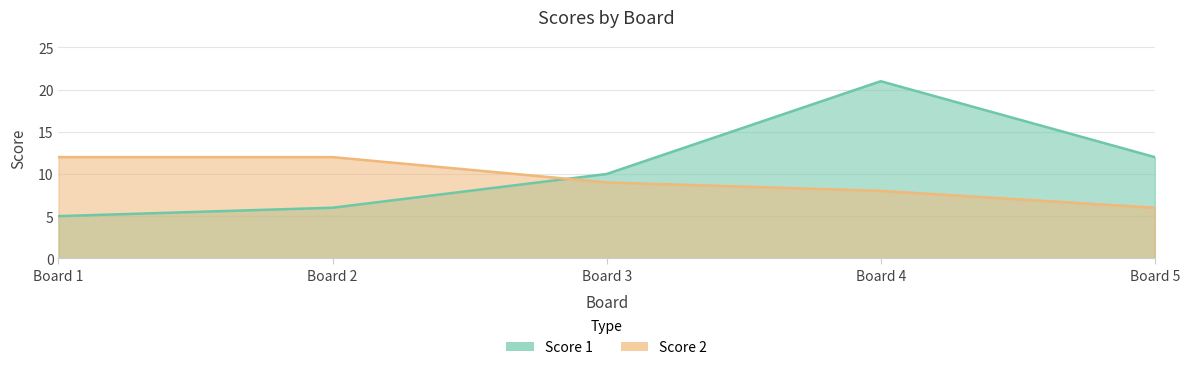

List the series in order of their overall mean, highest first.

Score 1, Score 2